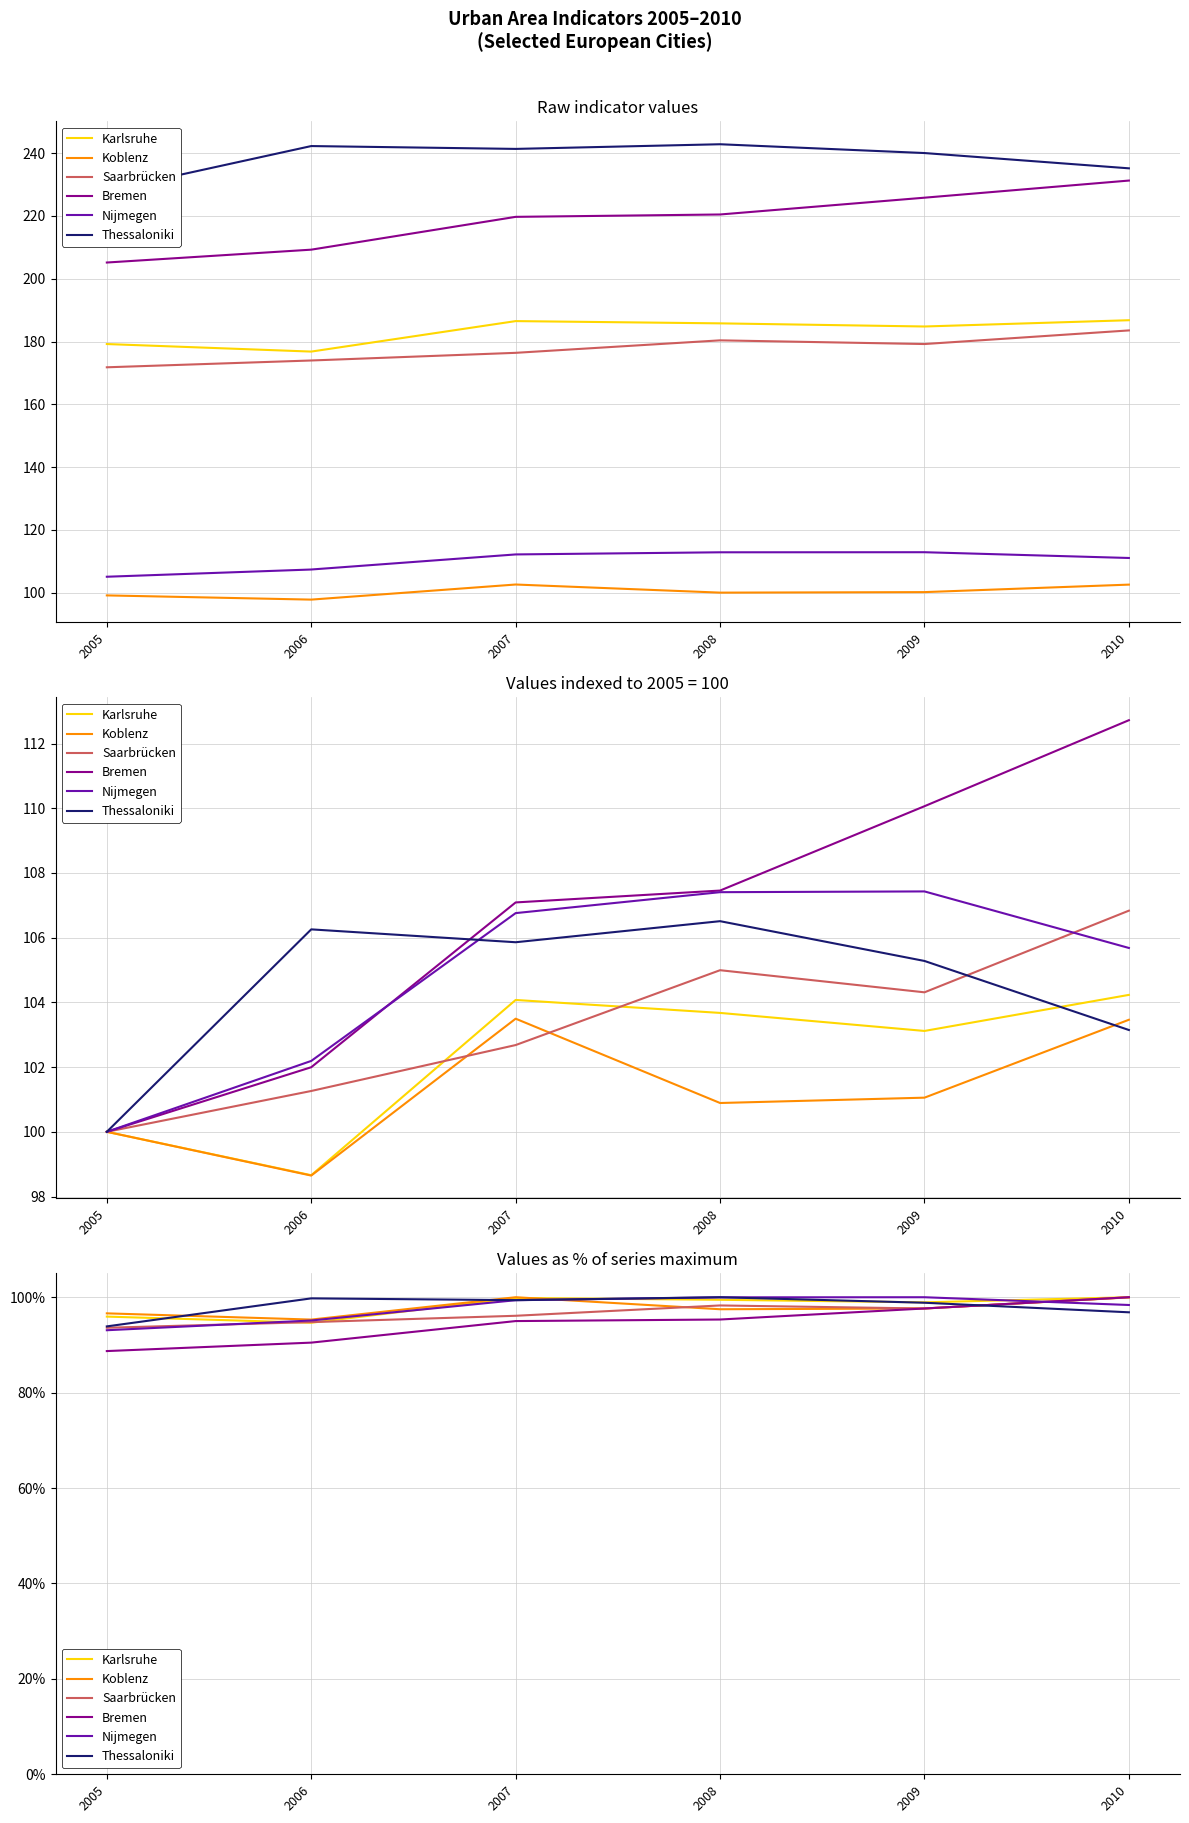

How many interior local valleys does the Thessaloniki series have?

1